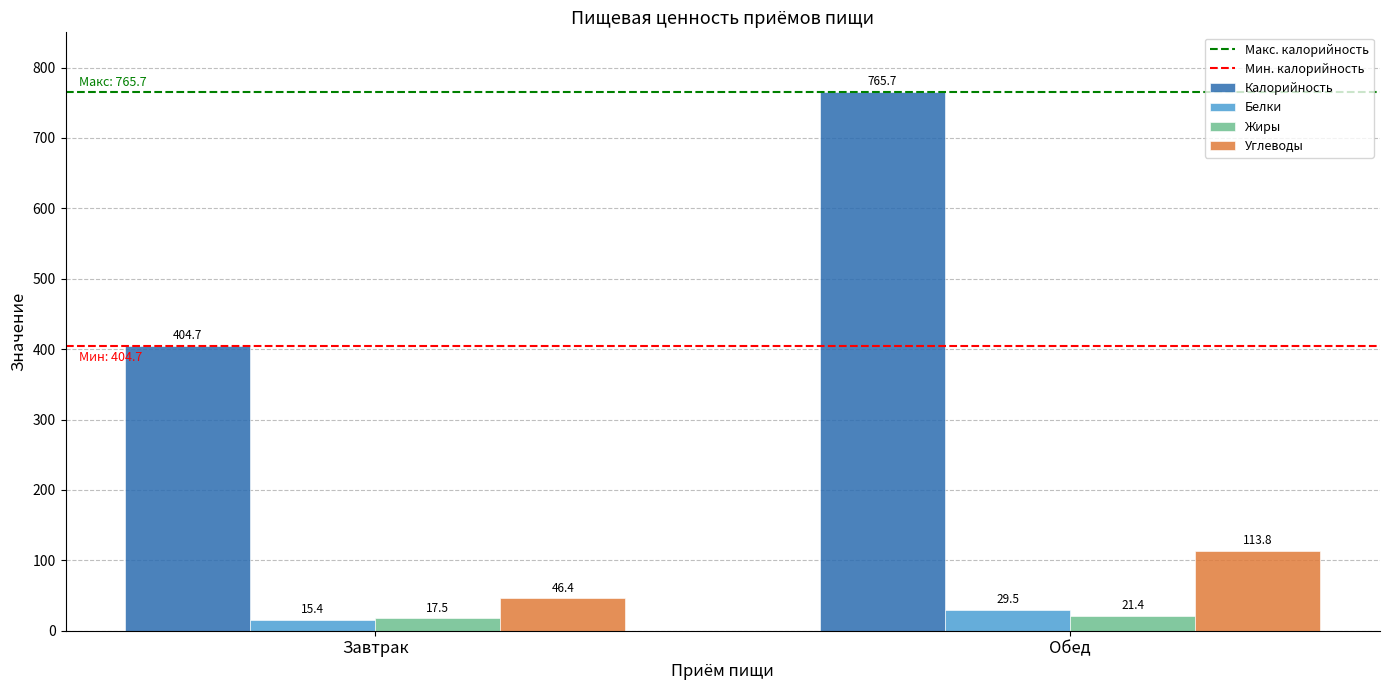

What is the difference between the Углеводы values at Обед and Завтрак?

67.4